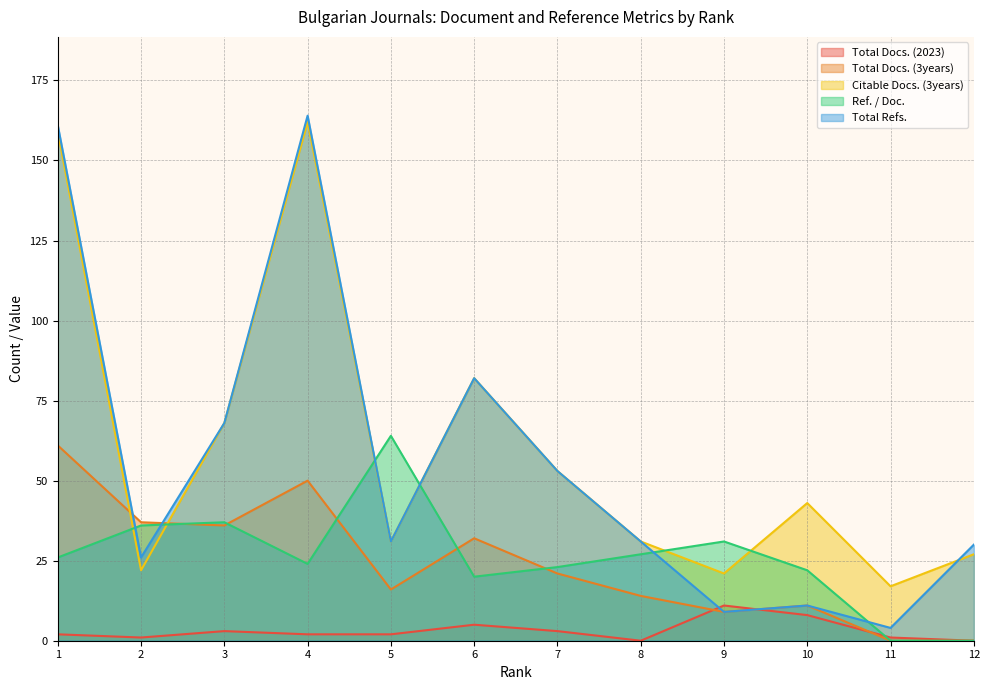

What is the difference between the maximum and minimum values in the Total Refs. series?

160